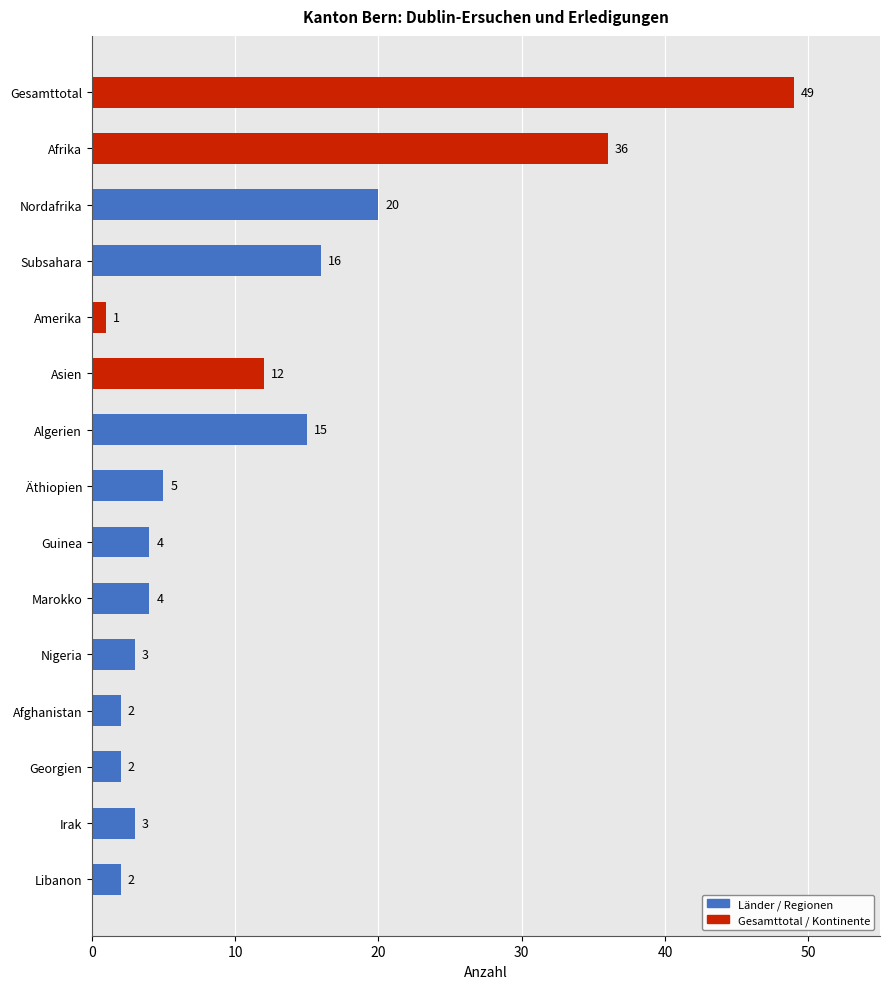

Is it true that the value at Subsahara is 16?

True